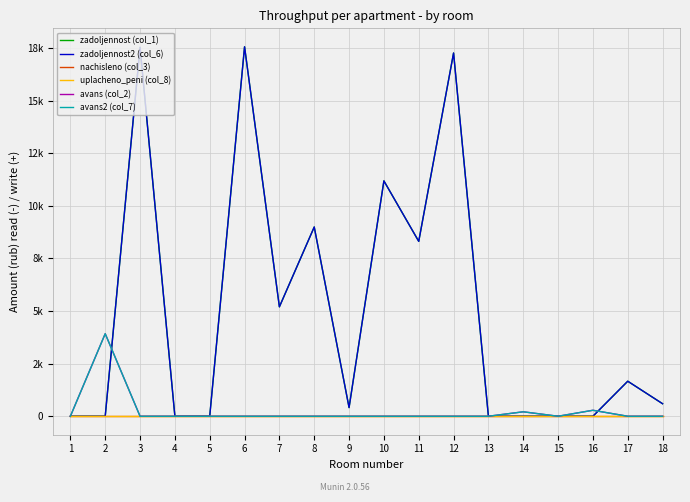

Is it true that zadoljennost (col_1) equals -11743.9 at 14?

False